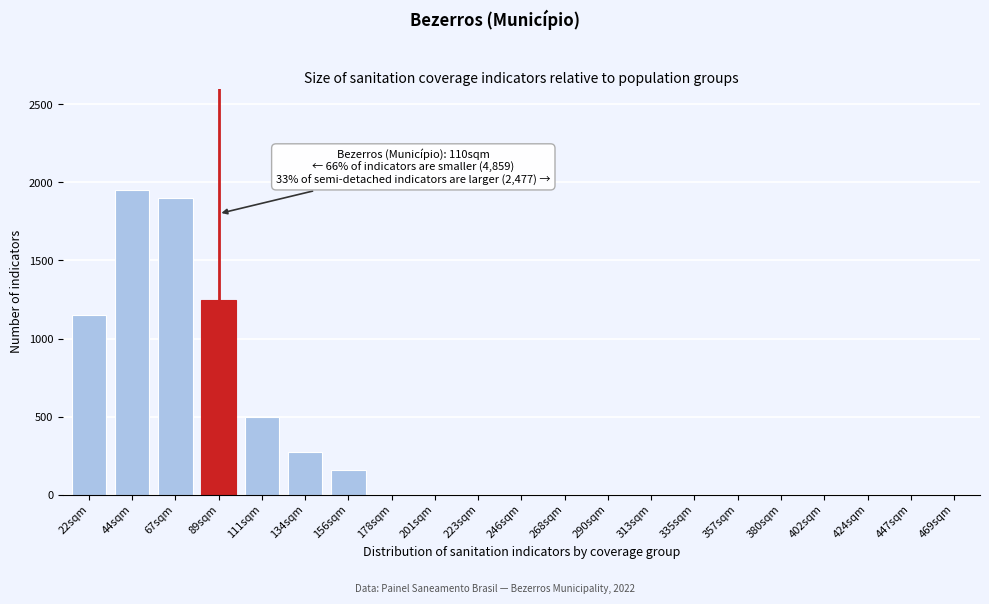

Reading right to left, extract all data points from this chart.

469sqm=0	447sqm=0	424sqm=0	402sqm=0	380sqm=0	357sqm=0	335sqm=0	313sqm=0	290sqm=0	268sqm=0	246sqm=0	223sqm=0	201sqm=0	178sqm=0	156sqm=160	134sqm=270	111sqm=500	89sqm=1250	67sqm=1900	44sqm=1950	22sqm=1150